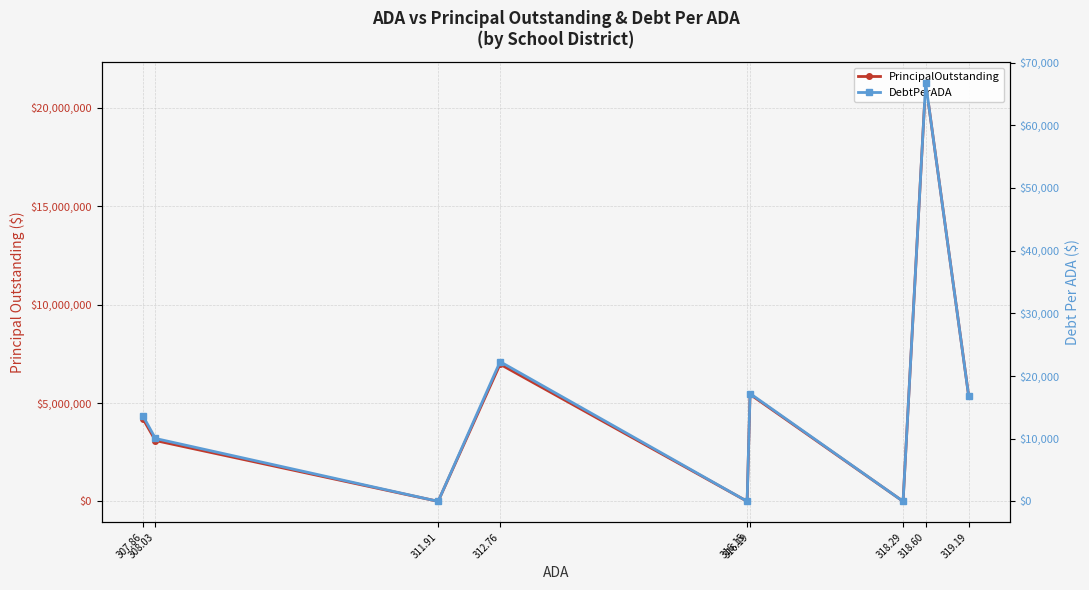

List the series in order of their peak value, lowest first.

DebtPerADA, PrincipalOutstanding